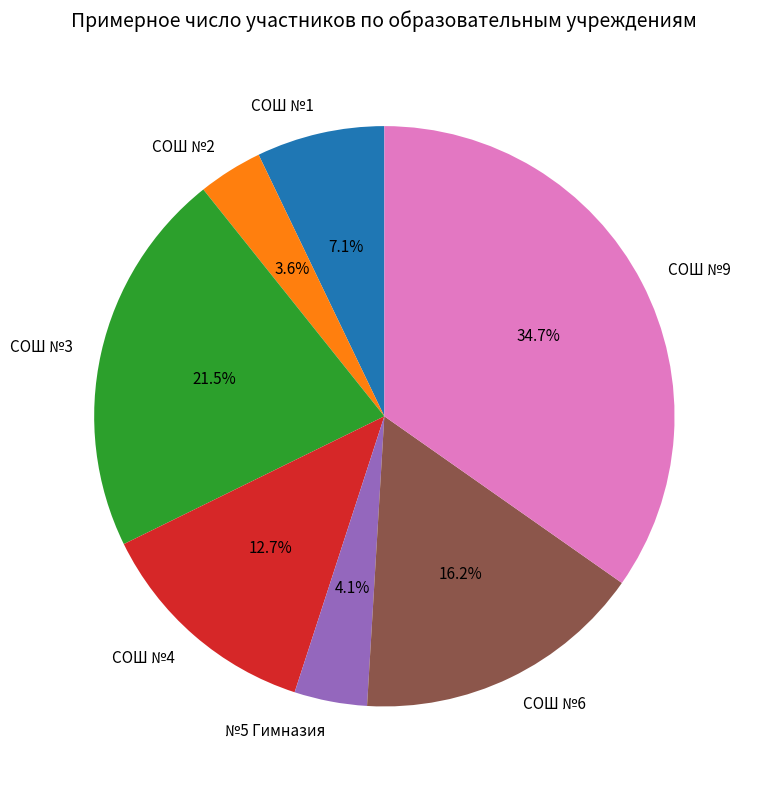

Count the number of slices in the pie.

7